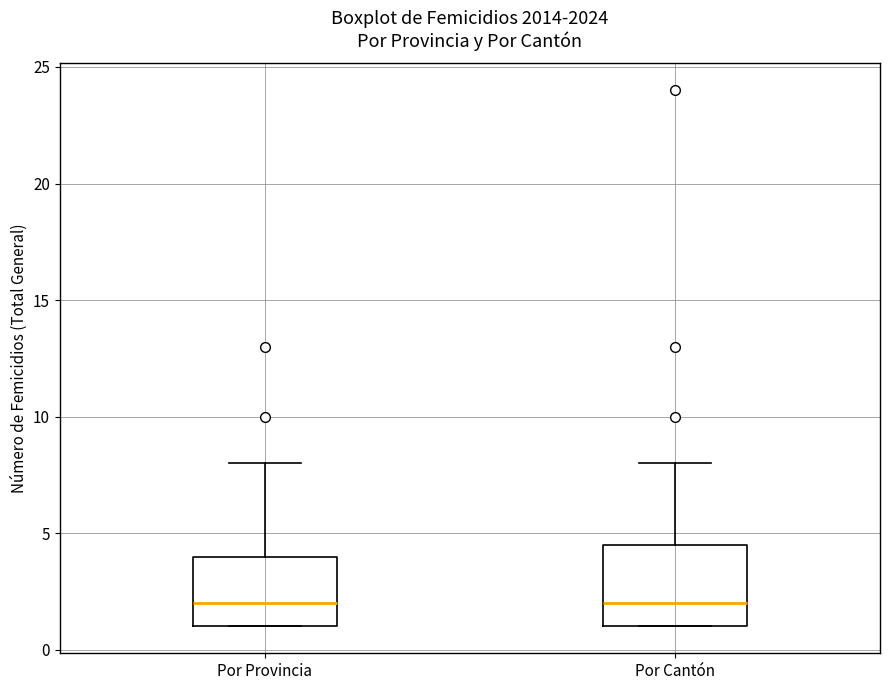

Which box is the tallest, from its lower edge to its upper edge?

Por Cantón